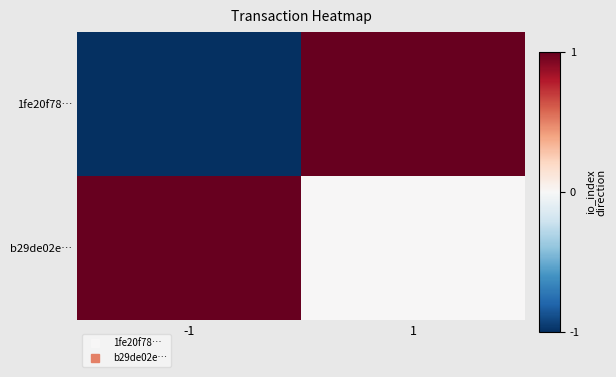

At how many categories does at least one series exceed 0?

2